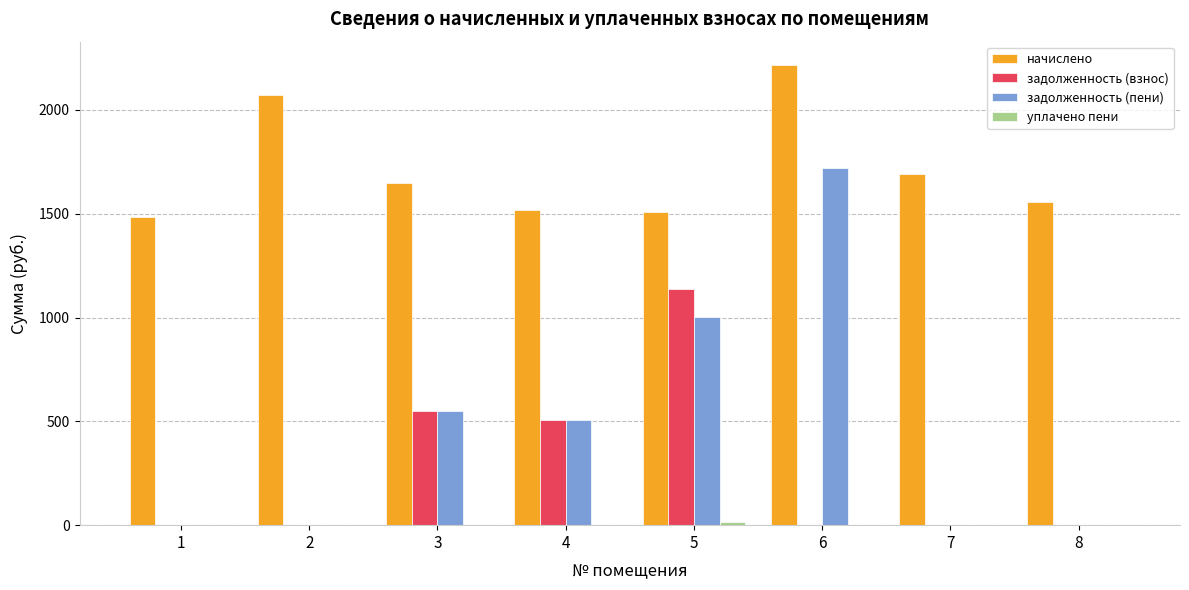

The value of задолженность (взнос) at 8 is 0.0. True or false?

True